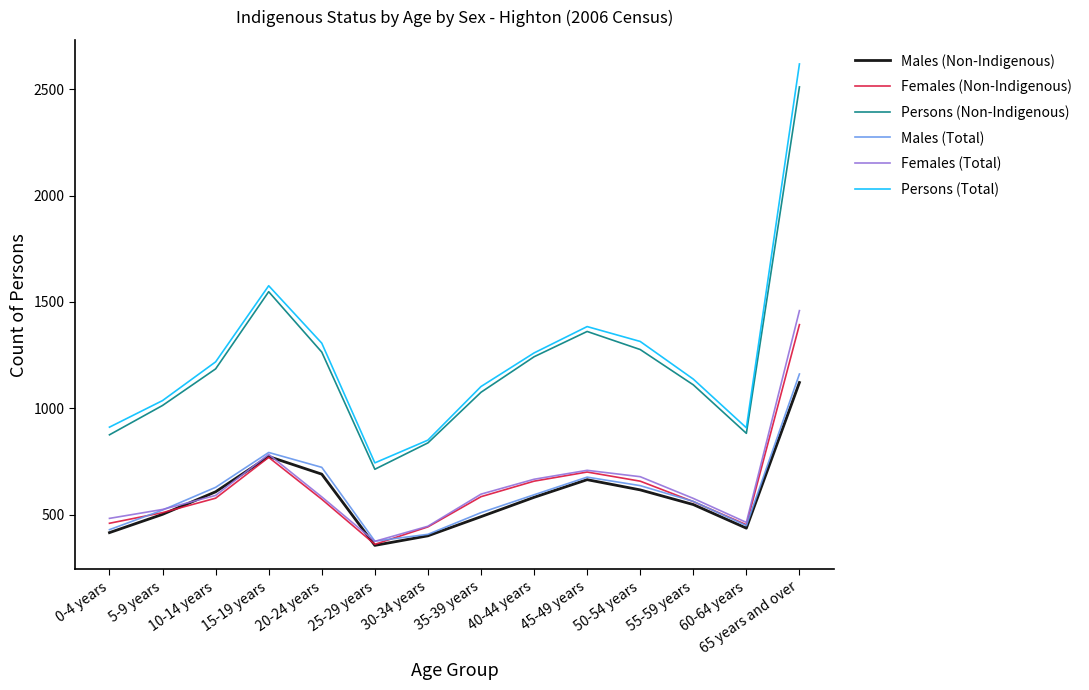

Which series changed the most between 30-34 years and 55-59 years?

Persons (Total)